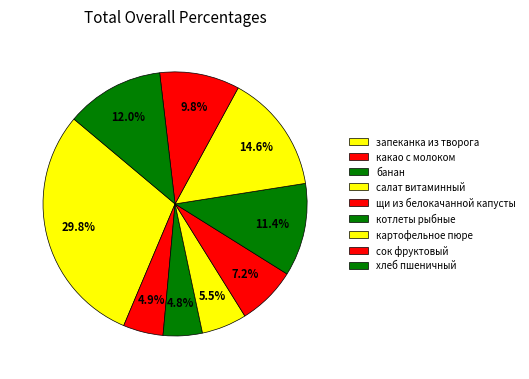

Does котлеты рыбные represent more than half of the total?

No